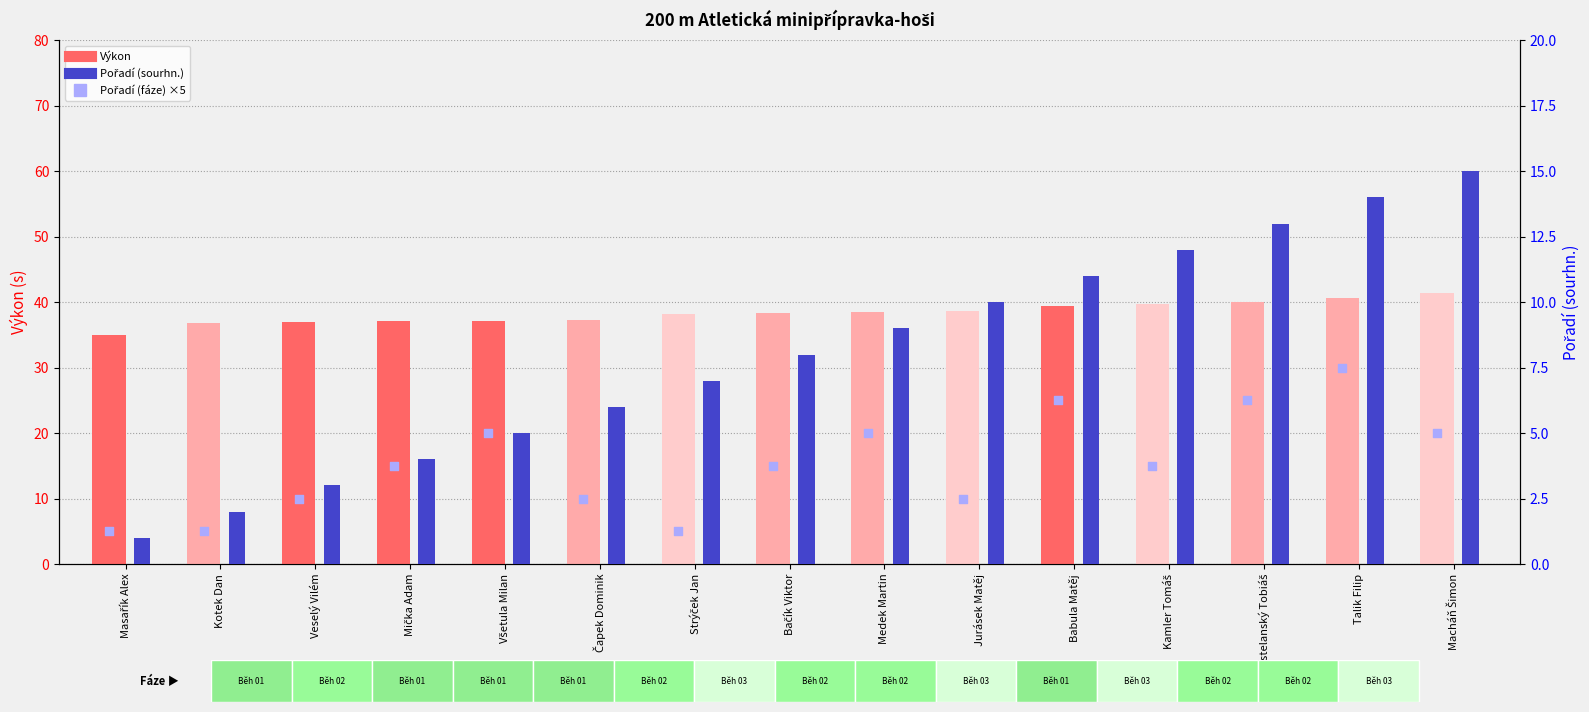

At how many categories does at least one series exceed 32?

15